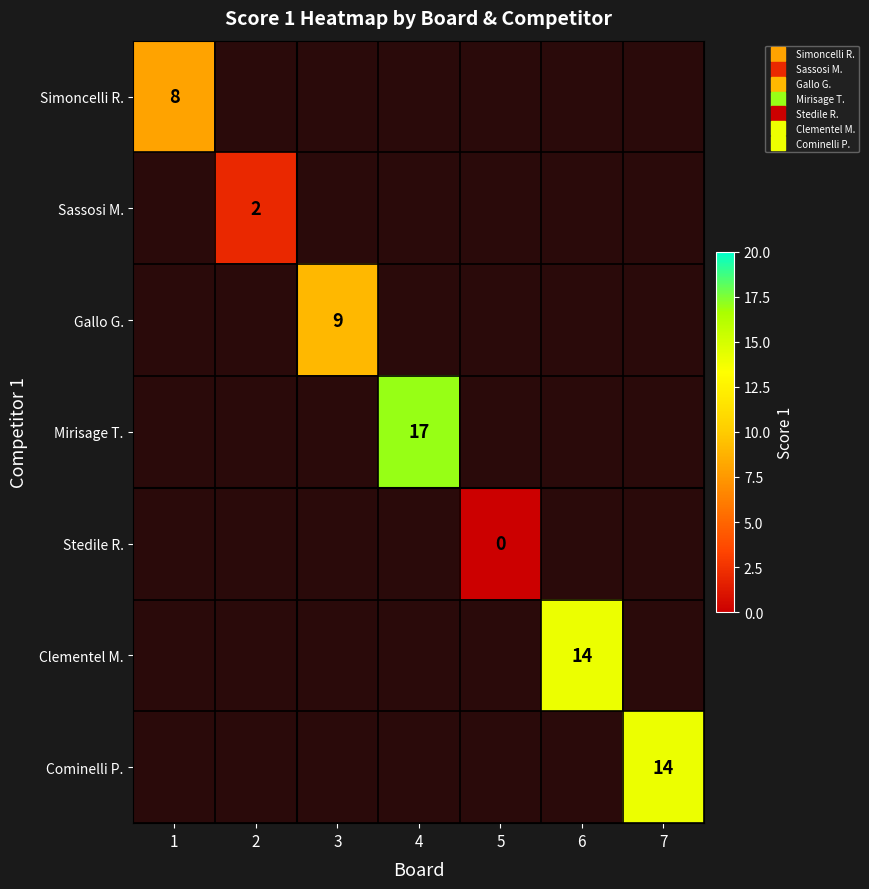

Which series has the largest range (max minus min)?

Mirisage T.